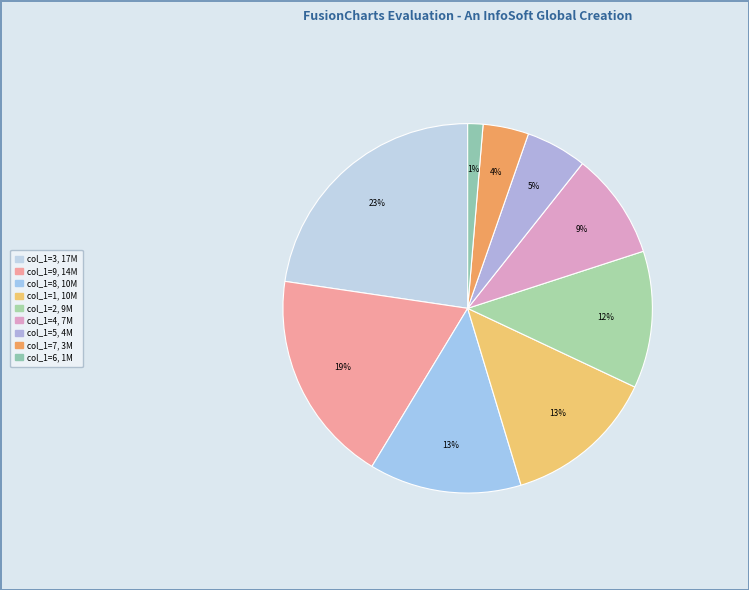

Count the number of slices in the pie.

9